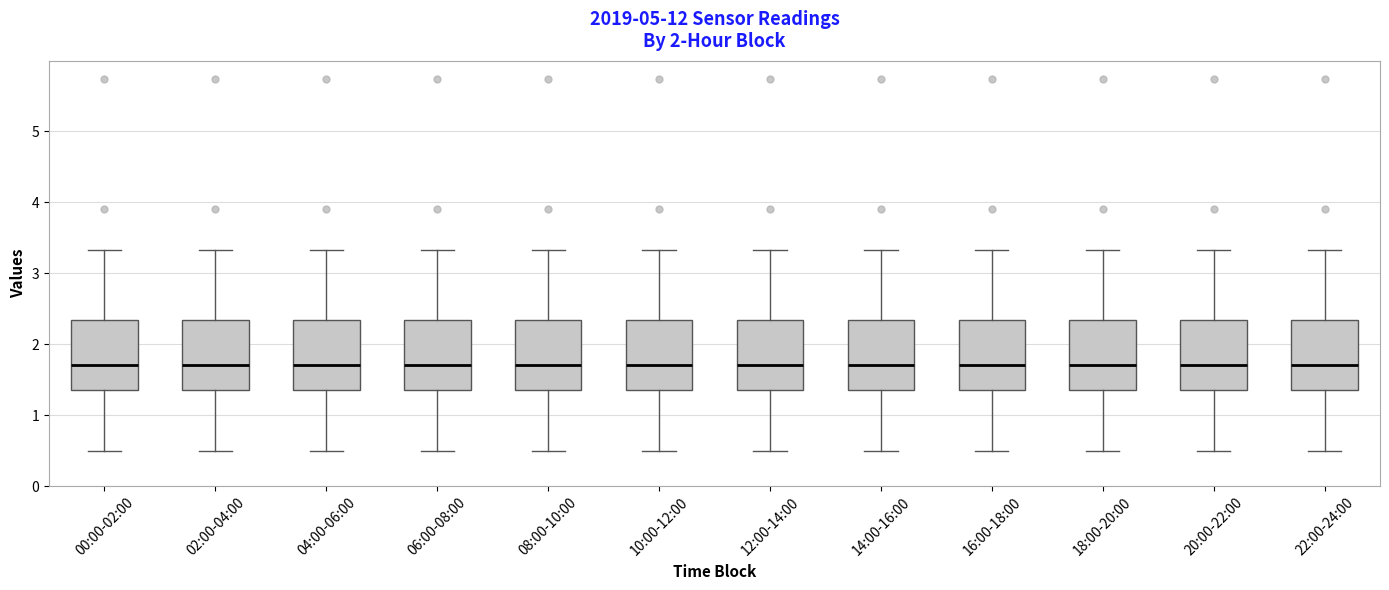

Reading left to right, transcribe this box plot: for each box, give where its median line is, the range the box spans, and where its two whiskers end, as read against the y-axis. The values are not printed on the chart, so give them approximately, as read against the axis.

00:00-02:00: median 1.7, box 1.4 to 2.3, whiskers 0.5 to 3.3
02:00-04:00: median 1.7, box 1.4 to 2.3, whiskers 0.5 to 3.3
04:00-06:00: median 1.7, box 1.4 to 2.3, whiskers 0.5 to 3.3
06:00-08:00: median 1.7, box 1.4 to 2.3, whiskers 0.5 to 3.3
08:00-10:00: median 1.7, box 1.4 to 2.3, whiskers 0.5 to 3.3
10:00-12:00: median 1.7, box 1.4 to 2.3, whiskers 0.5 to 3.3
12:00-14:00: median 1.7, box 1.4 to 2.3, whiskers 0.5 to 3.3
14:00-16:00: median 1.7, box 1.4 to 2.3, whiskers 0.5 to 3.3
16:00-18:00: median 1.7, box 1.4 to 2.3, whiskers 0.5 to 3.3
18:00-20:00: median 1.7, box 1.4 to 2.3, whiskers 0.5 to 3.3
20:00-22:00: median 1.7, box 1.4 to 2.3, whiskers 0.5 to 3.3
22:00-24:00: median 1.7, box 1.4 to 2.3, whiskers 0.5 to 3.3